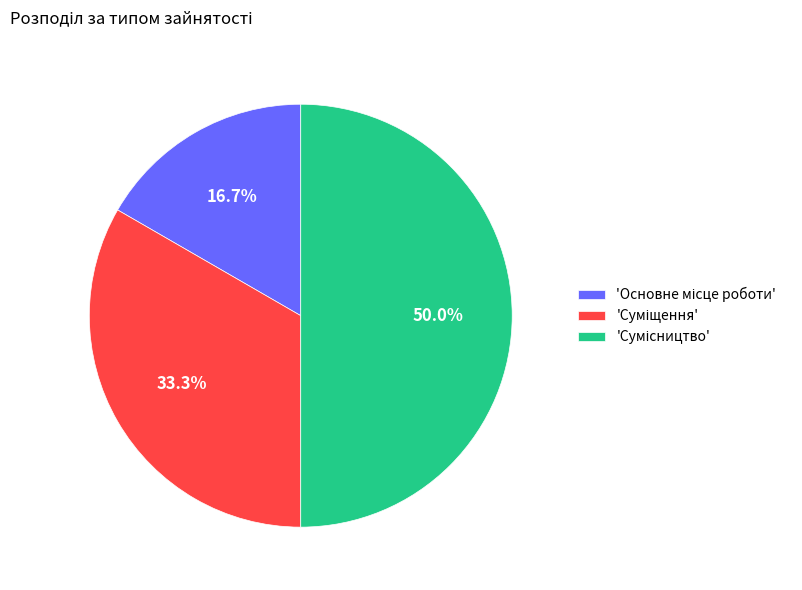

How many segments does this pie chart have?

3